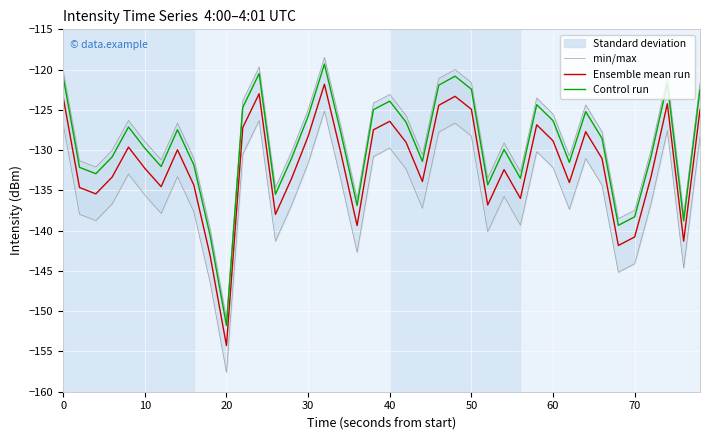

Reading left to right, extract all data points from this chart.

min/max: -120.1	-131.3	-132.1	-130.0	-126.3	-128.9	-131.2	-126.6	-131.0	-139.8	-150.9	-123.9	-119.7	-134.7	-130.1	-125.0	-118.5	-127.0	-136.0	-124.2	-123.1	-125.7	-130.6	-121.1	-120.0	-121.6	-133.5	-129.1	-132.7	-123.5	-125.5	-130.7	-124.4	-127.7	-138.5	-137.5	-130.0	-120.9	-138.0	-121.7
Ensemble mean run: -123.4	-134.6	-135.4	-133.3	-129.6	-132.3	-134.5	-130.0	-134.3	-143.1	-154.3	-127.2	-123.0	-138.0	-133.5	-128.3	-121.8	-130.3	-139.4	-127.5	-126.4	-129.0	-133.9	-124.4	-123.3	-124.9	-136.8	-132.4	-136.0	-126.9	-128.8	-134.0	-127.7	-131.0	-141.8	-140.8	-133.3	-124.2	-141.3	-125.0
Control run: -120.9	-132.1	-132.9	-130.8	-127.1	-129.8	-132.0	-127.5	-131.8	-140.6	-151.8	-124.7	-120.5	-135.5	-131.0	-125.8	-119.3	-127.8	-136.9	-125.0	-123.9	-126.5	-131.4	-121.9	-120.8	-122.4	-134.3	-129.9	-133.5	-124.4	-126.3	-131.5	-125.2	-128.5	-139.3	-138.3	-130.8	-121.7	-138.8	-122.5